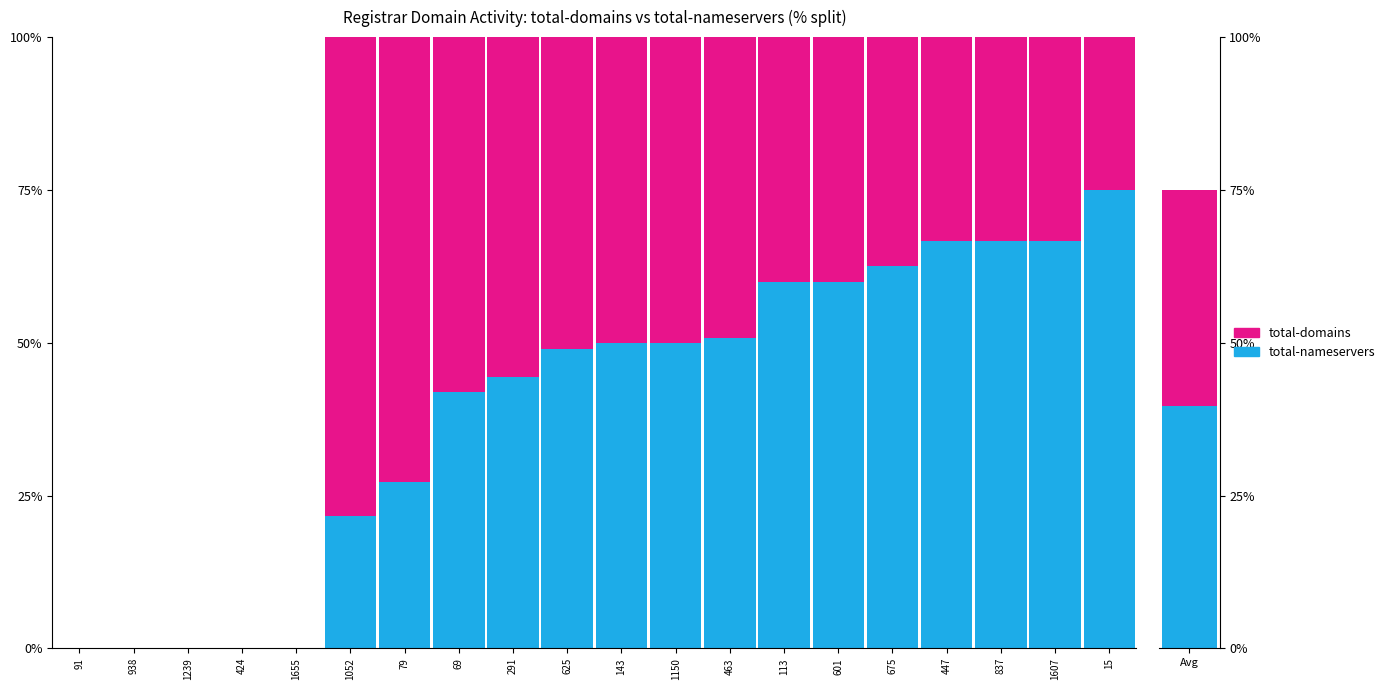

What is the total value across all series at 15?

100.0